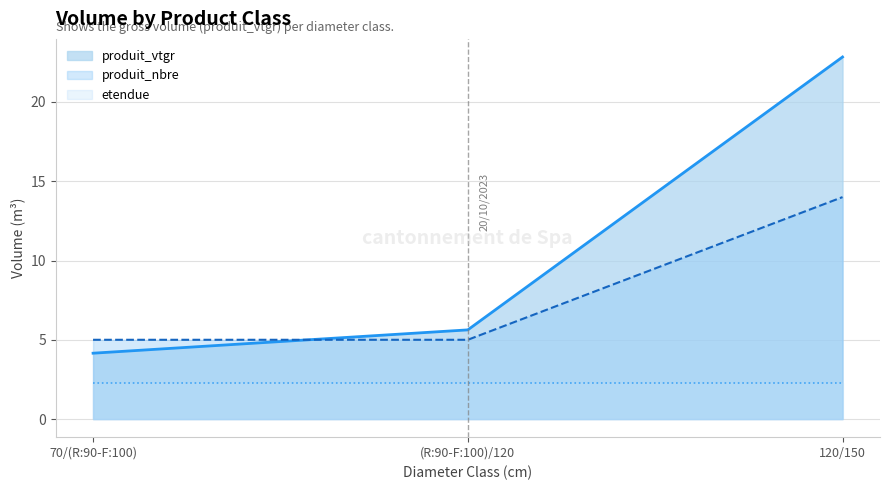

What is the highest value of the produit_vtgr_line series?

22.8